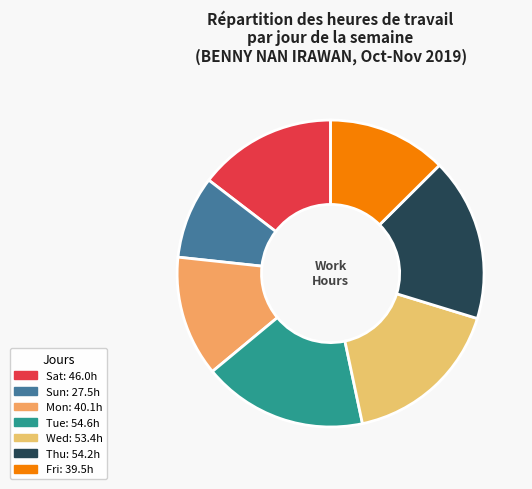

Count the number of slices in the pie.

7